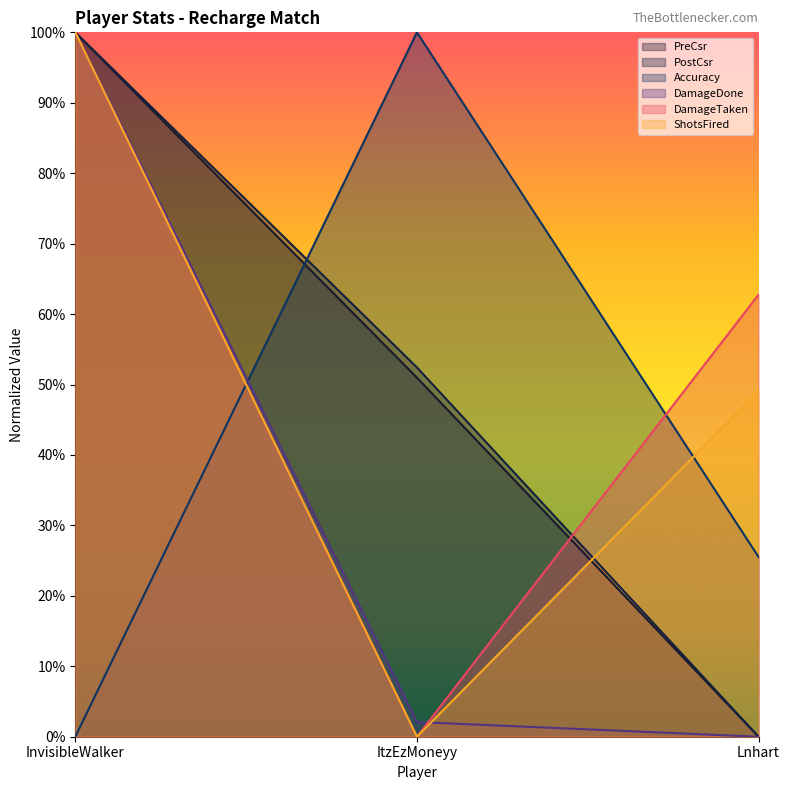

What is the difference between the maximum and minimum values in the DamageTaken series?

1.0